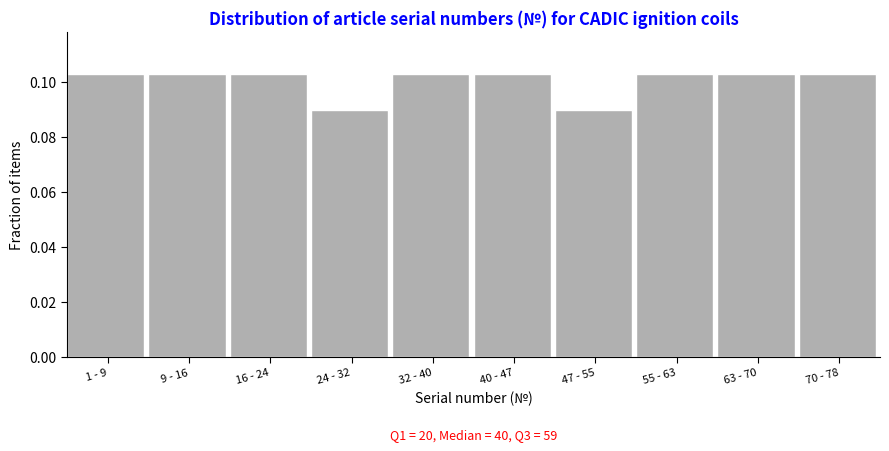

The chart shows a value of 0.0 at 24 - 32. True or false?

False